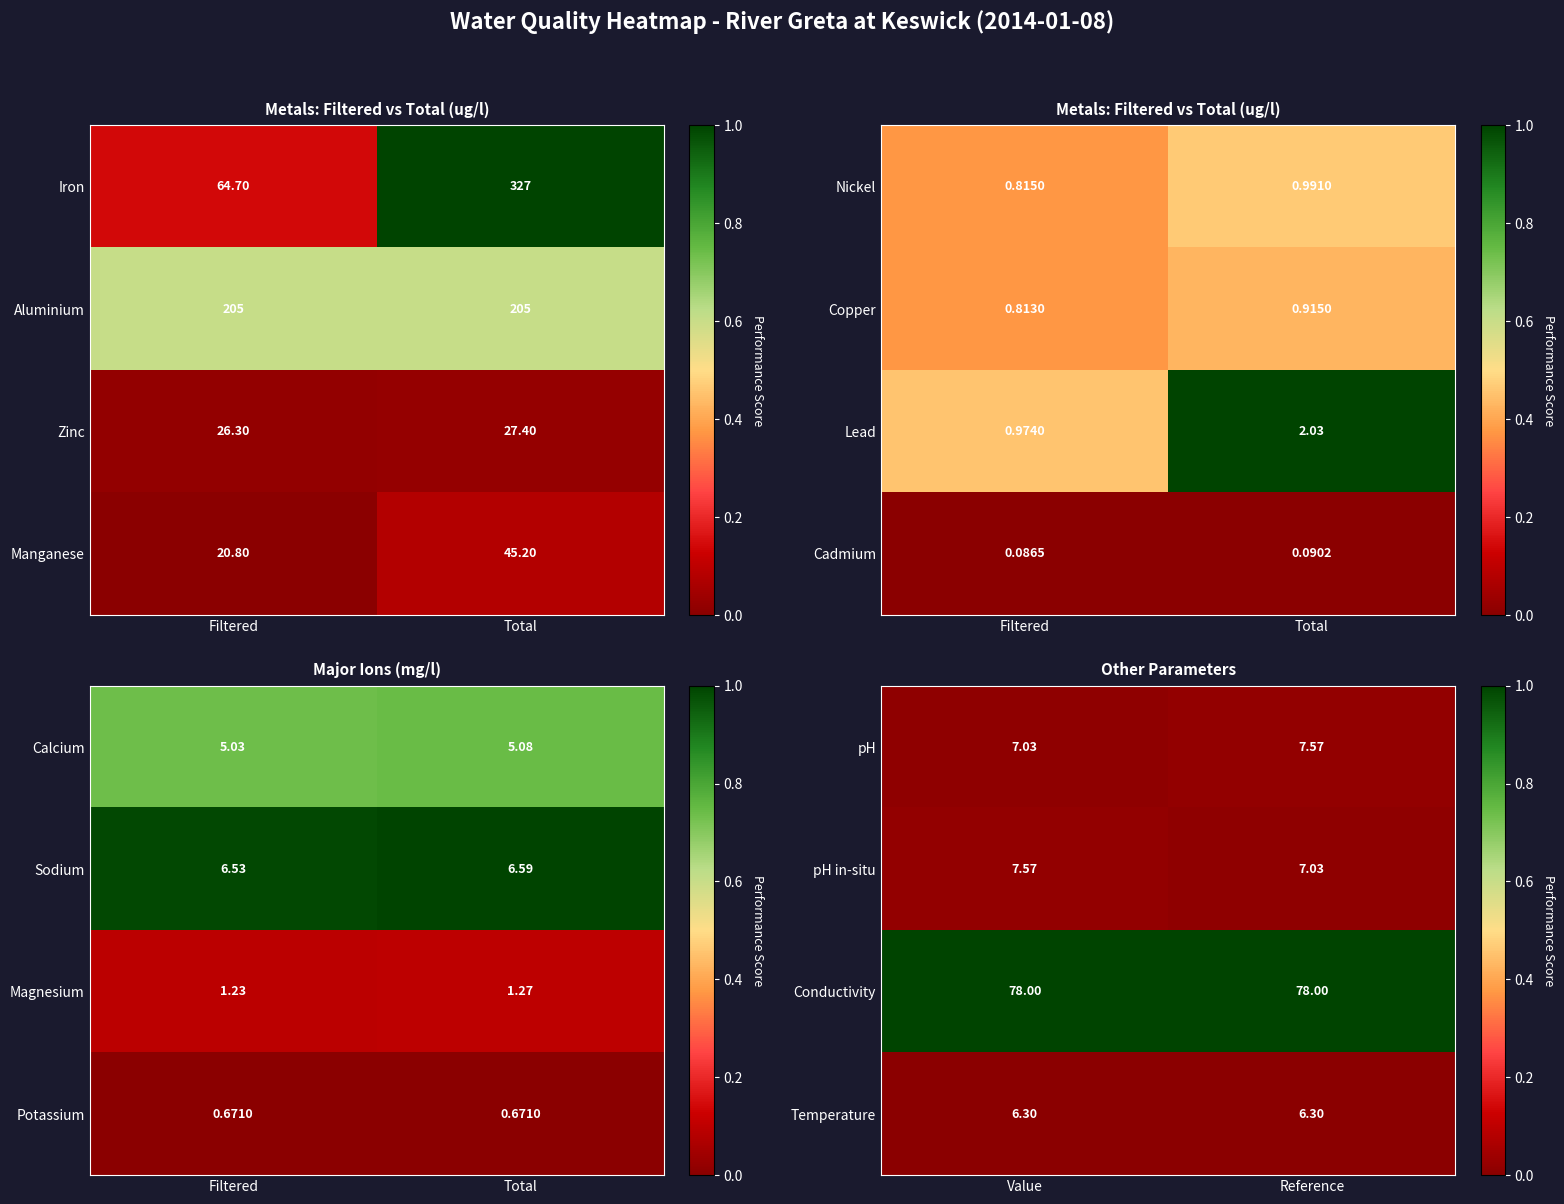

At which label does pH in-situ reach its peak?

Value